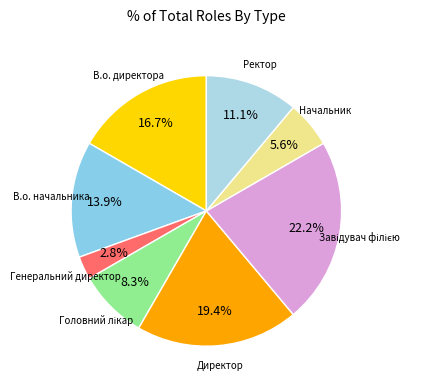

How many segments does this pie chart have?

8